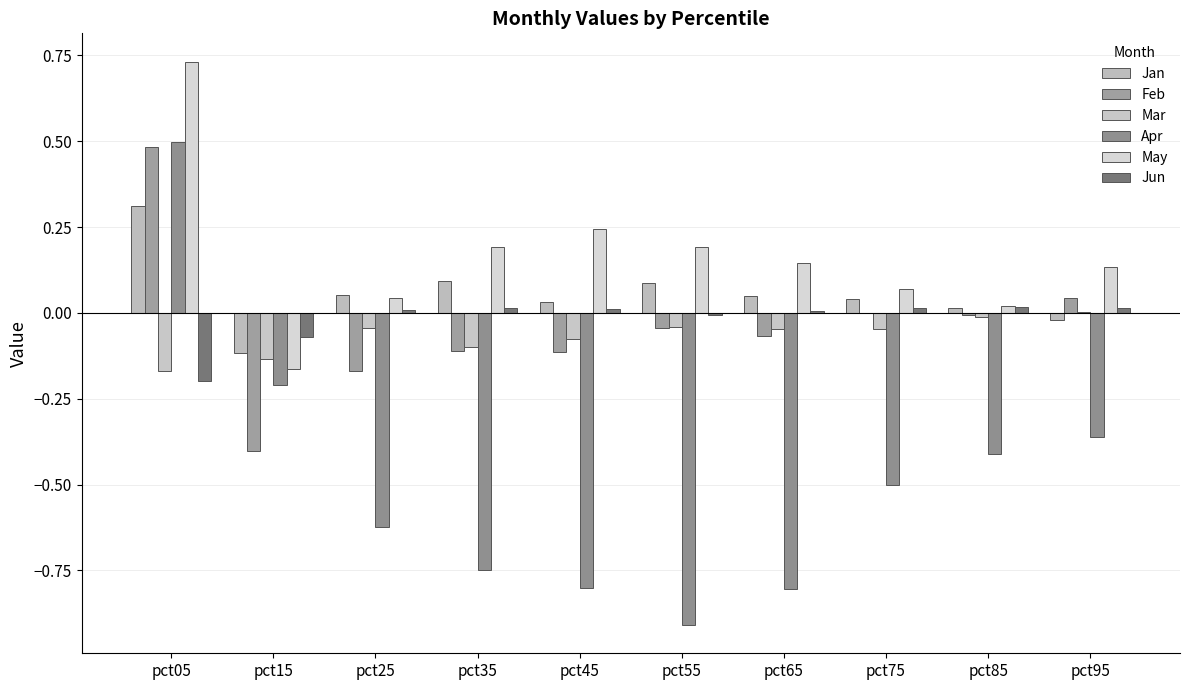

How many groups of bars are there?

10